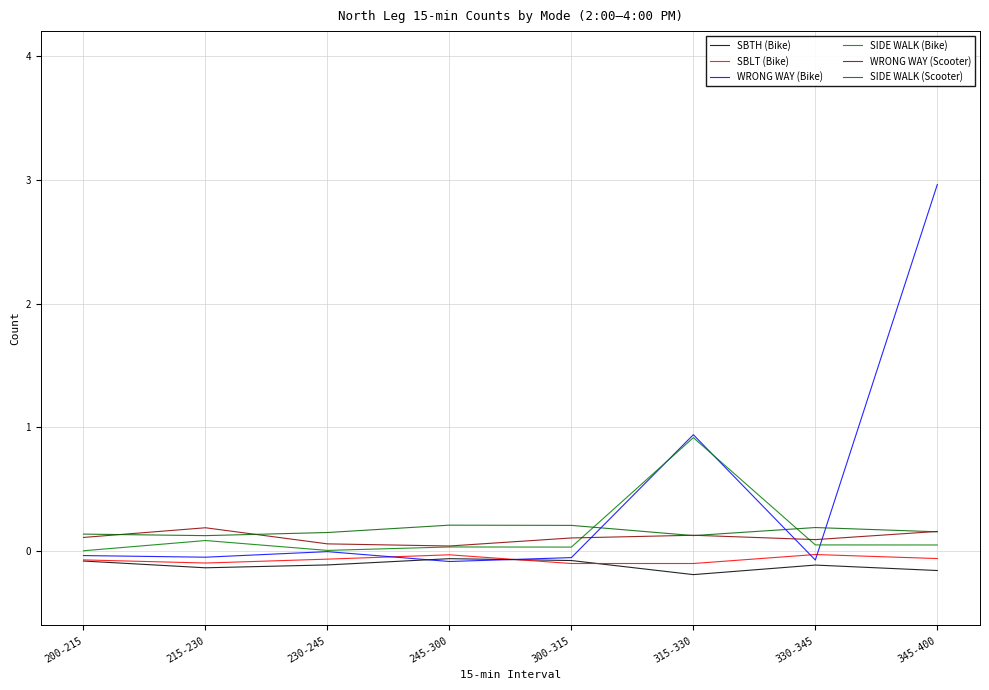

Reading left to right, transcribe all the data shown in this chart.

SBTH (Bike): -0.1	-0.1	-0.1	-0.1	-0.1	-0.2	-0.1	-0.2
SBLT (Bike): -0.1	-0.1	-0.1	-0.0	-0.1	-0.1	-0.0	-0.1
WRONG WAY (Bike): -0.0	-0.0	-0.0	-0.1	-0.1	0.9	-0.1	3.0
SIDE WALK (Bike): 0.0	0.1	0.0	0.0	0.0	0.9	0.1	0.1
WRONG WAY (Scooter): 0.1	0.2	0.1	0.0	0.1	0.1	0.1	0.2
SIDE WALK (Scooter): 0.1	0.1	0.2	0.2	0.2	0.1	0.2	0.2